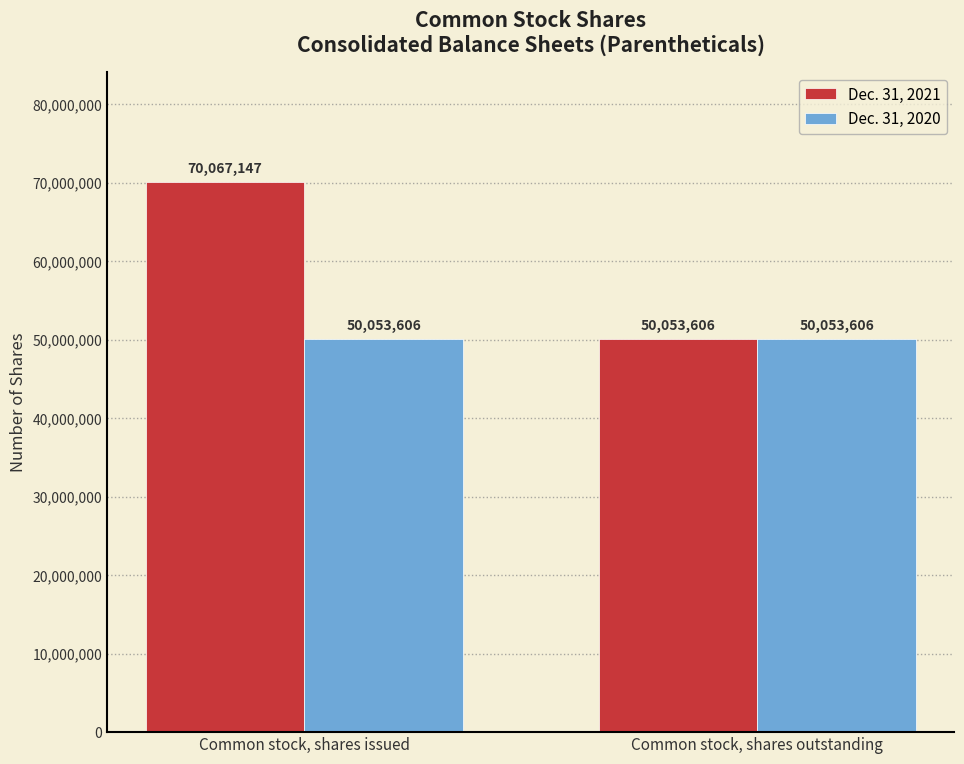

Which series has the largest range (max minus min)?

Dec. 31, 2021